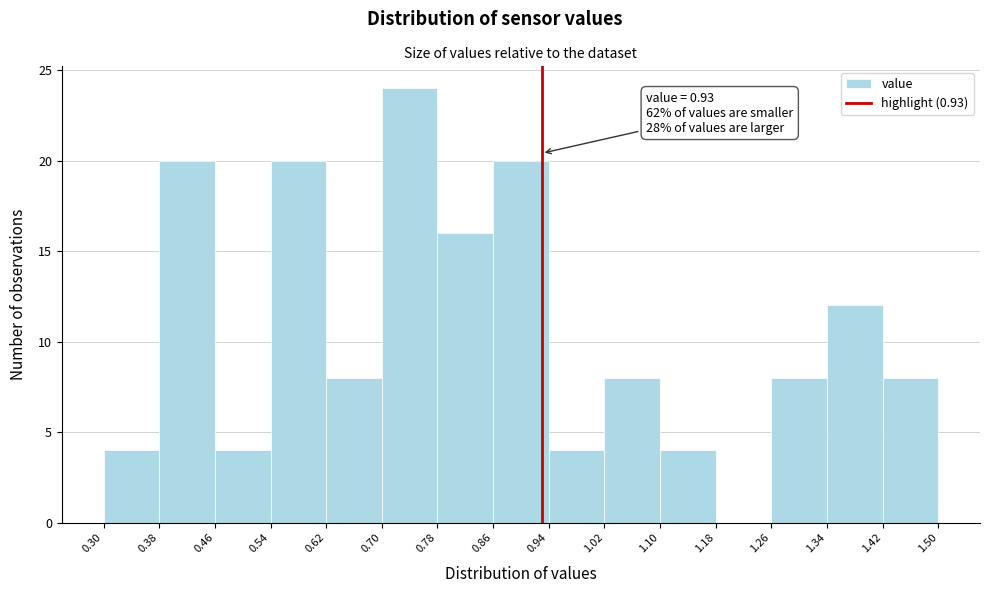

Over which range of the x-axis is the bar tallest?

0.70 to 0.78